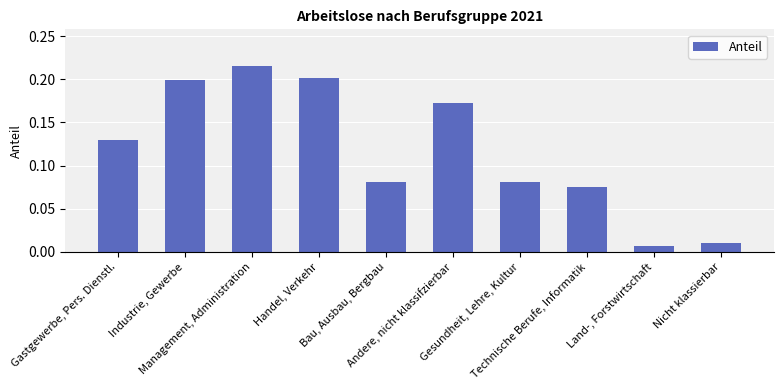

What is the change in value from Gastgewerbe, Pers. Dienstl. to Management, Administration?

+0.1